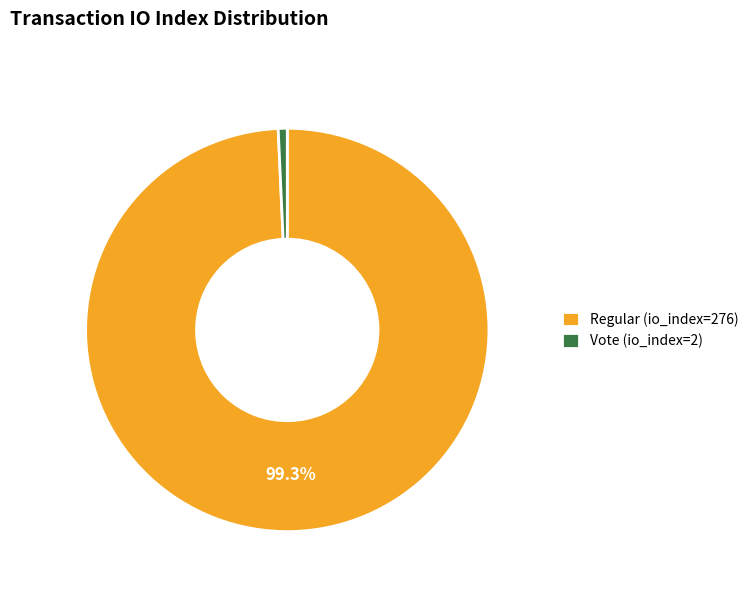

Which slice represents more than half of the pie?

Regular (io_index=276)